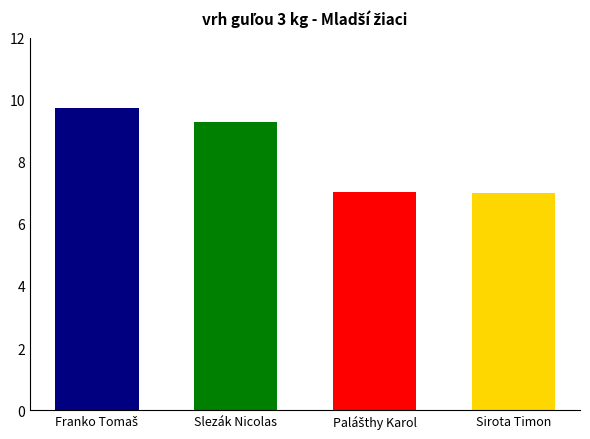

What is the change in value from Franko Tomaš to Sirota Timon?

-2.7